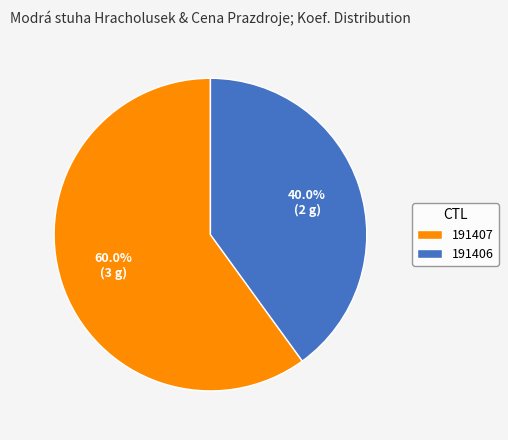

What percentage is NOT represented by 191407?

40.0%